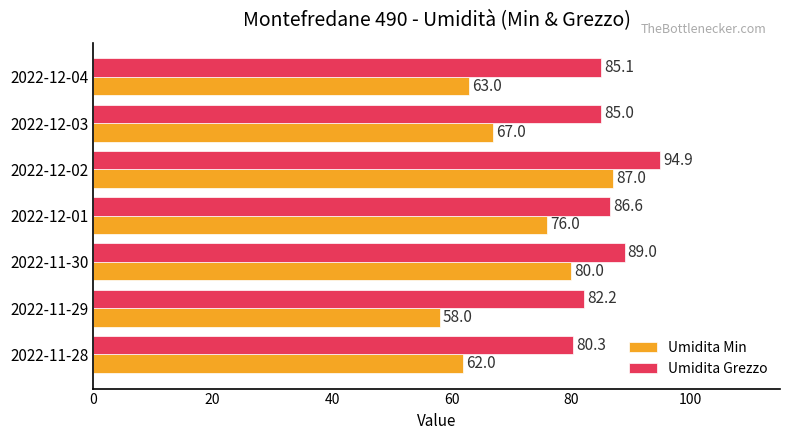

Which category has the lowest value across all series?

2022-11-29